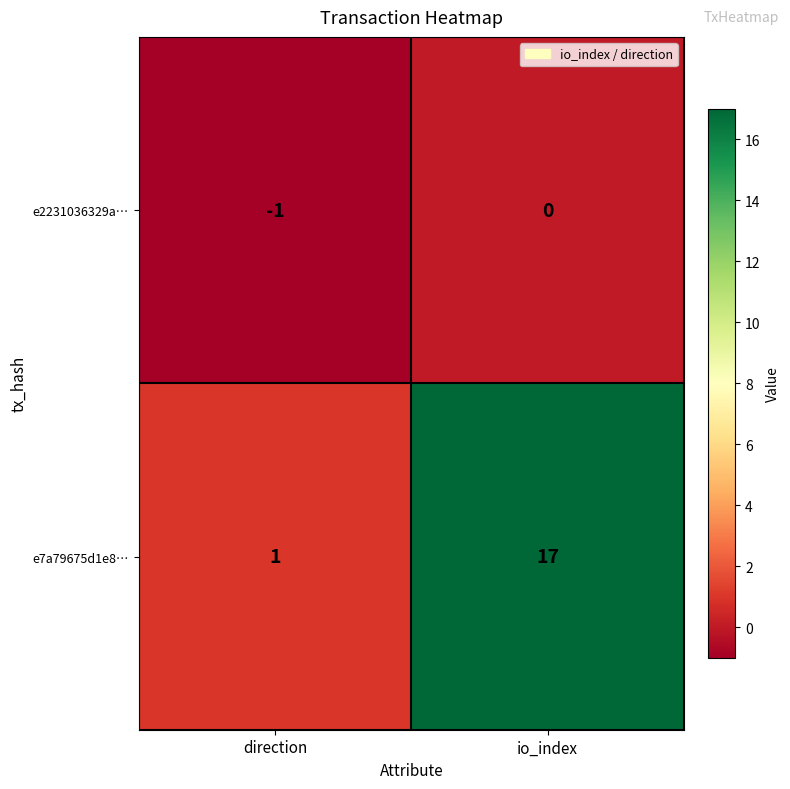

Which series changed the most between direction and io_index?

e7a79675d1e8…